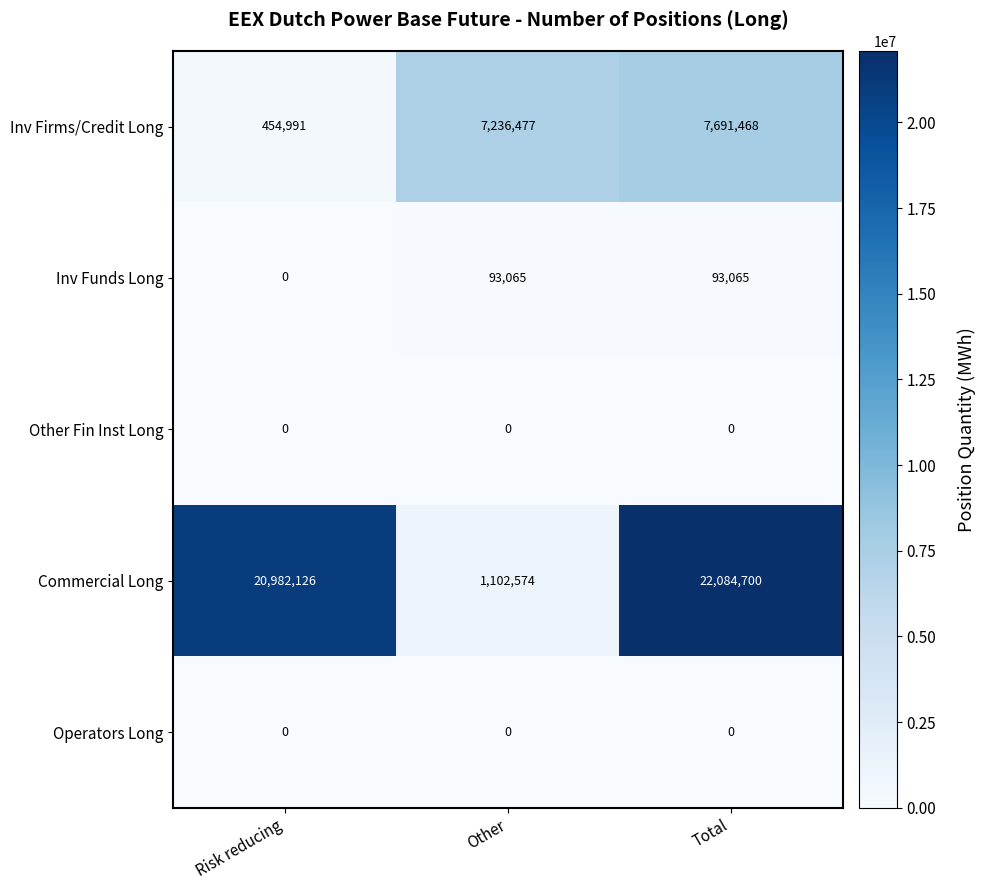

How many data points does each series have?

3